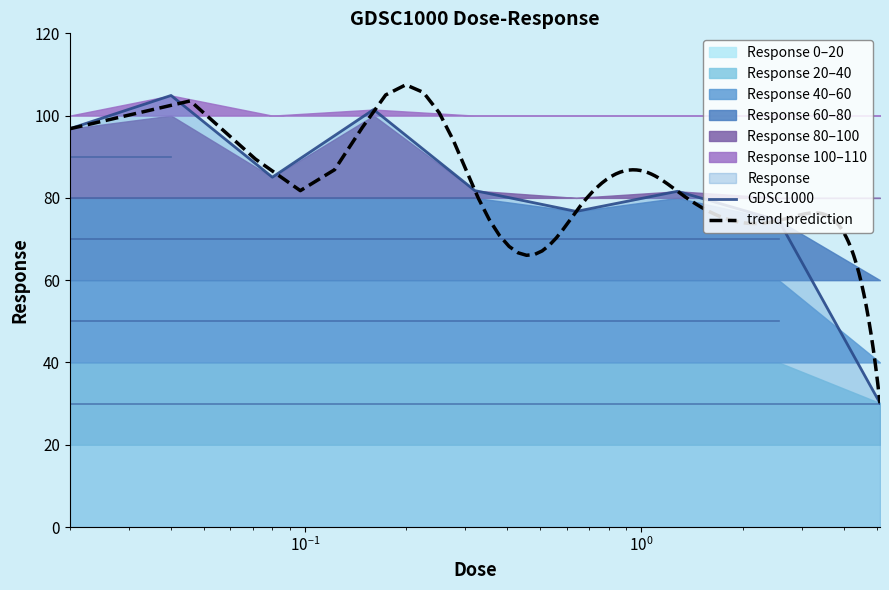

List the labels in order of value, smallest first.

5.12, 2.56, 0.64, 1.28, 0.32, 0.08, 0.02, 0.16, 0.04